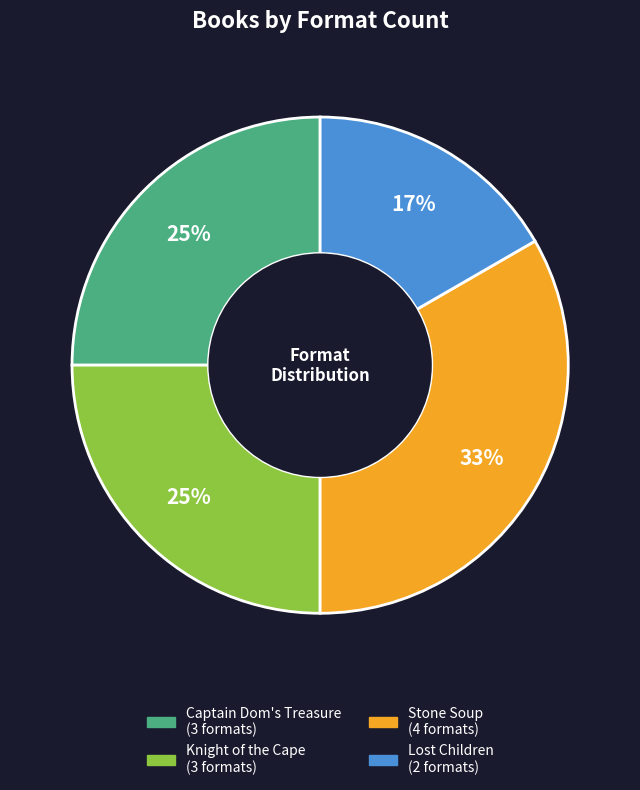

Does Stone Soup account for over 50% of the chart?

No